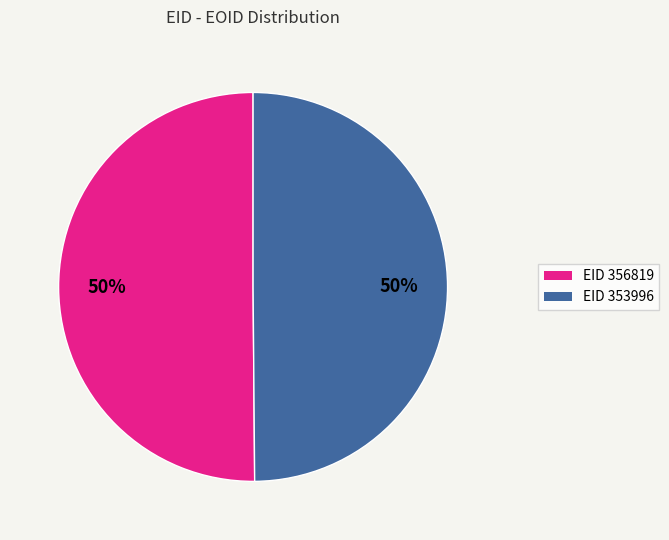

How many segments does this pie chart have?

2